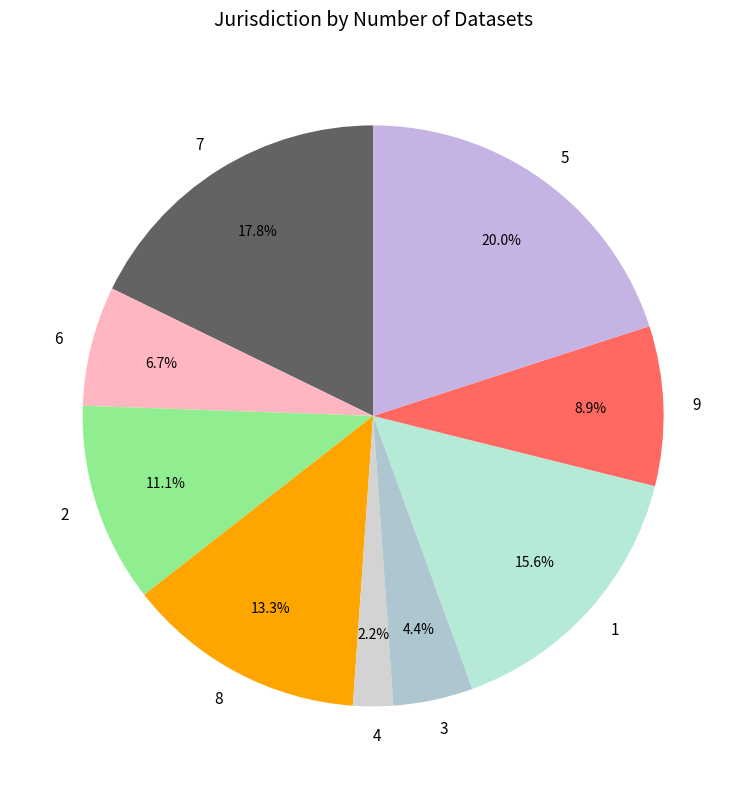

What is the largest slice in the pie chart?

5